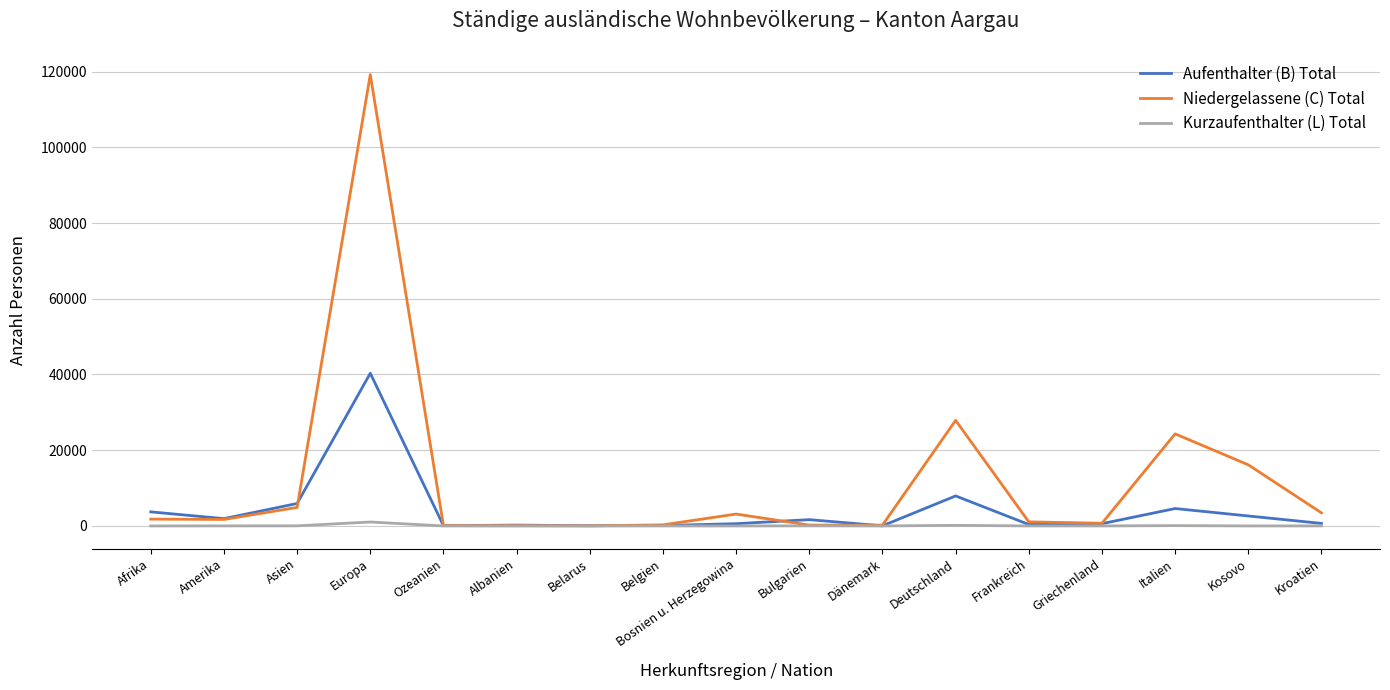

At which category is the sum across all series the highest?

Europa